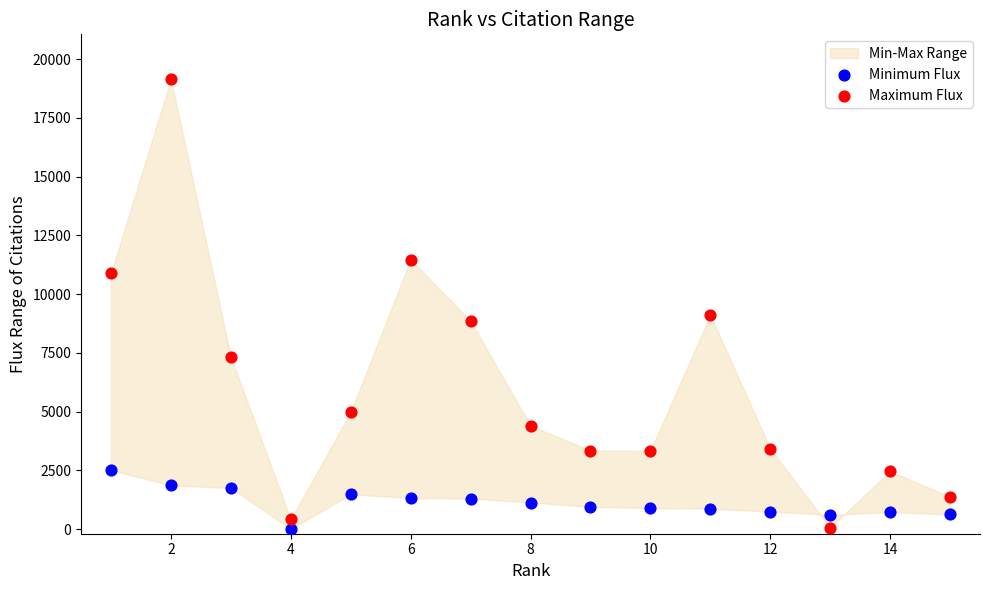

Which series has the largest Y range (max minus min)?

Maximum Flux